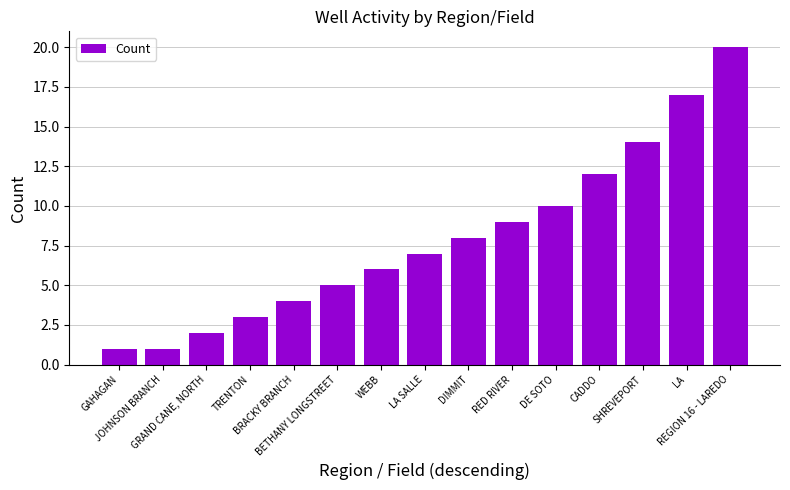

Reading left to right, transcribe all the data shown in this chart.

1	1	2	3	4	5	6	7	8	9	10	12	14	17	20